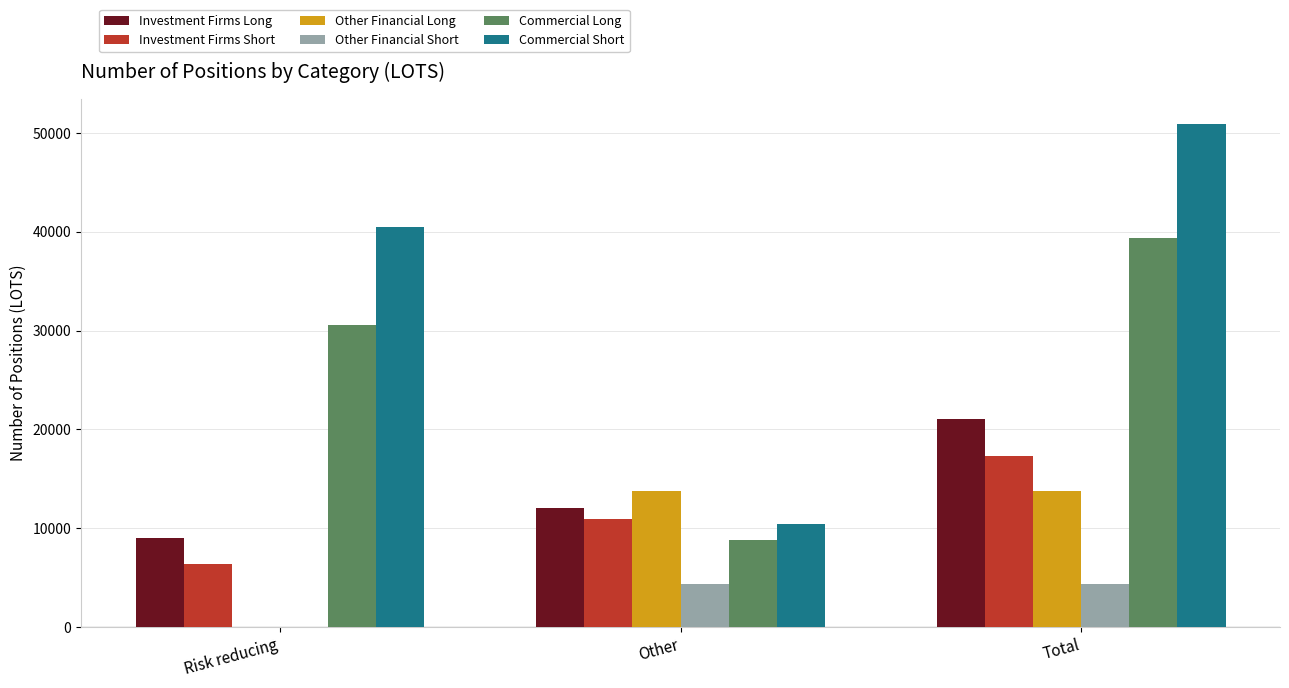

At which label does Investment Firms Short first exceed 10976?

Other